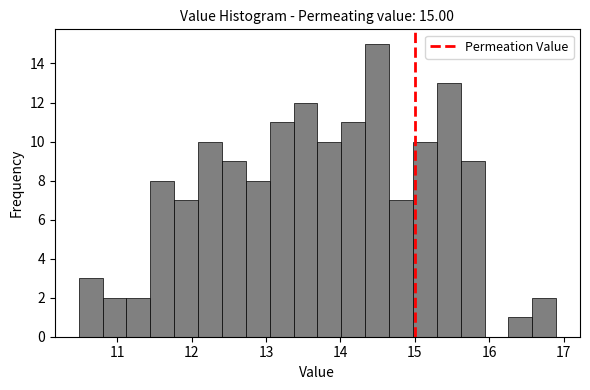

Around what value on the x-axis is the tallest bar? Give the approximate position of its centre, as read against the axis.

14.5